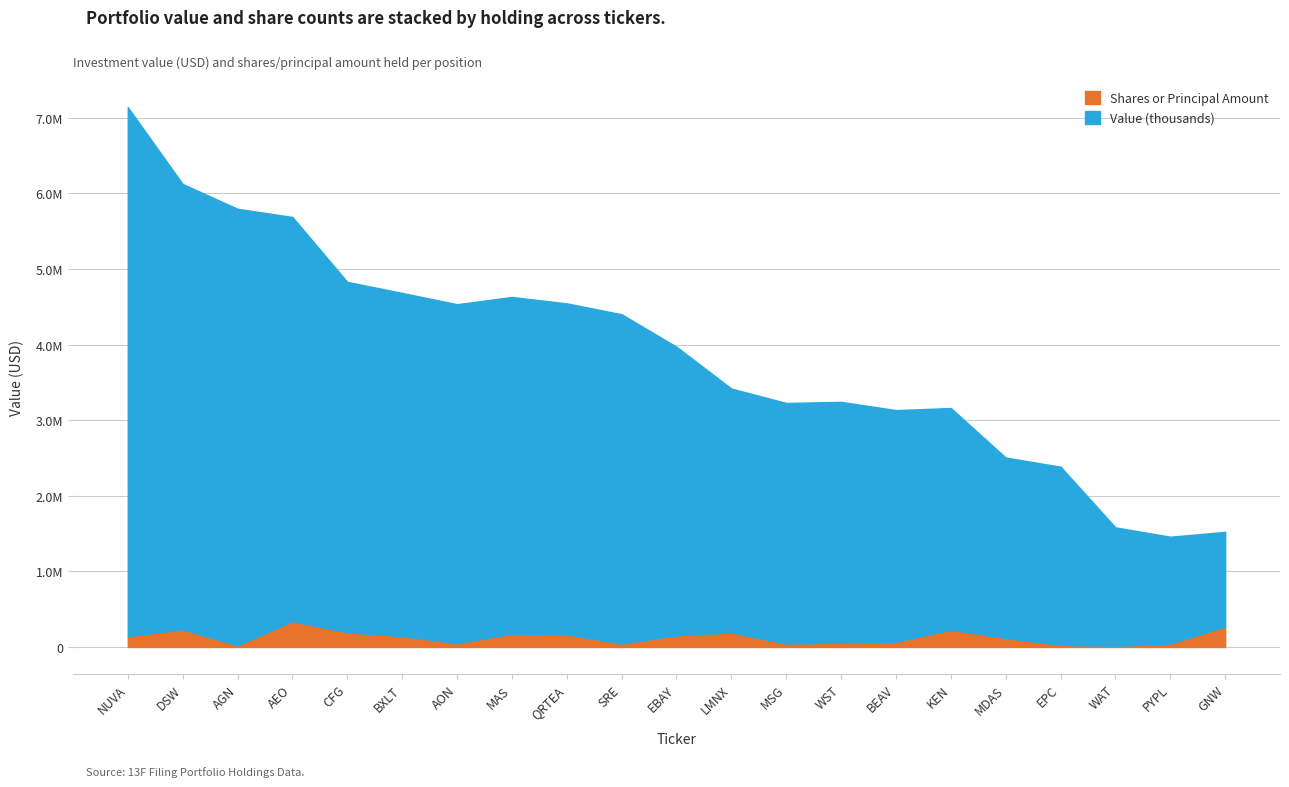

What is the value of the Shares or Principal Amount point at the 2nd from the left?

232850